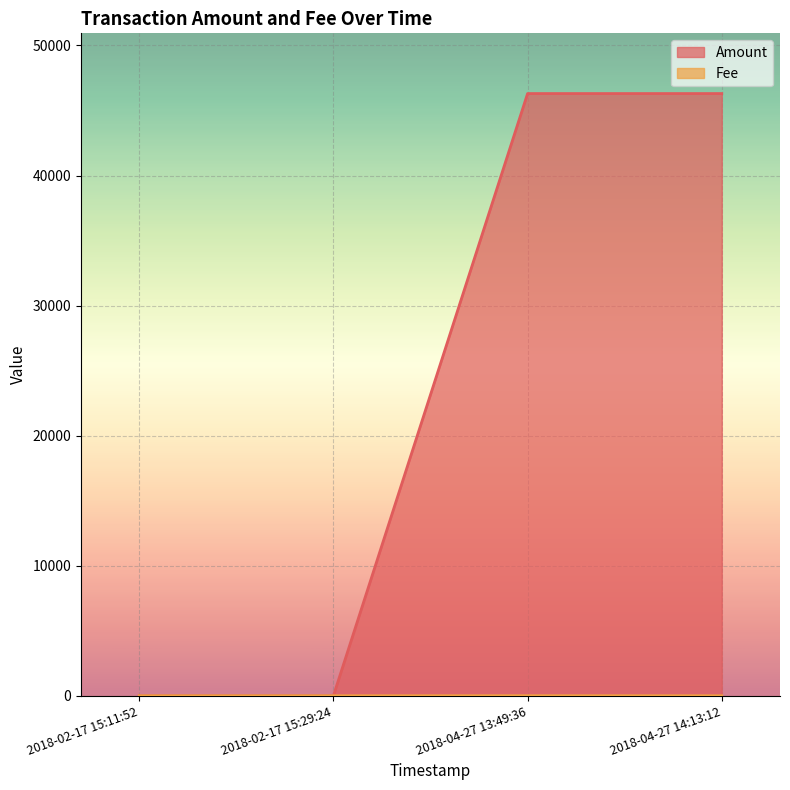

Reading left to right, extract all data points from this chart.

5	4	46300	46299